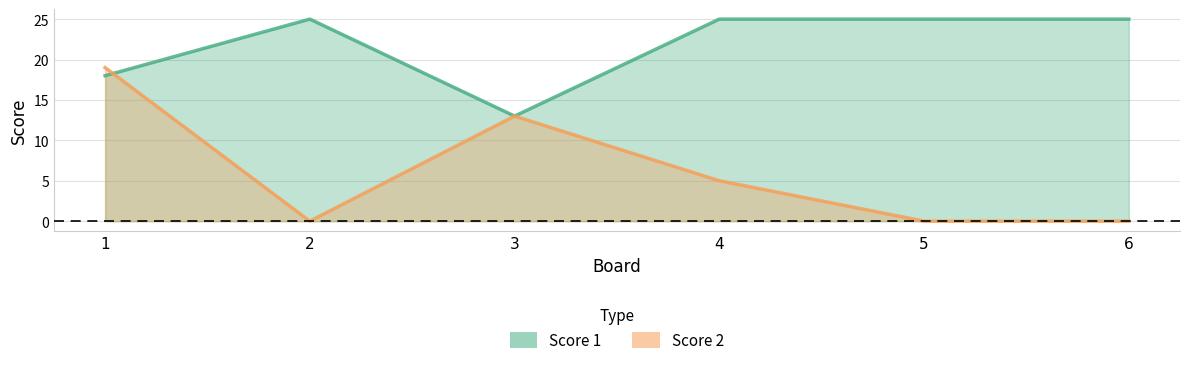

What is the average value of the Score 2 series?

6